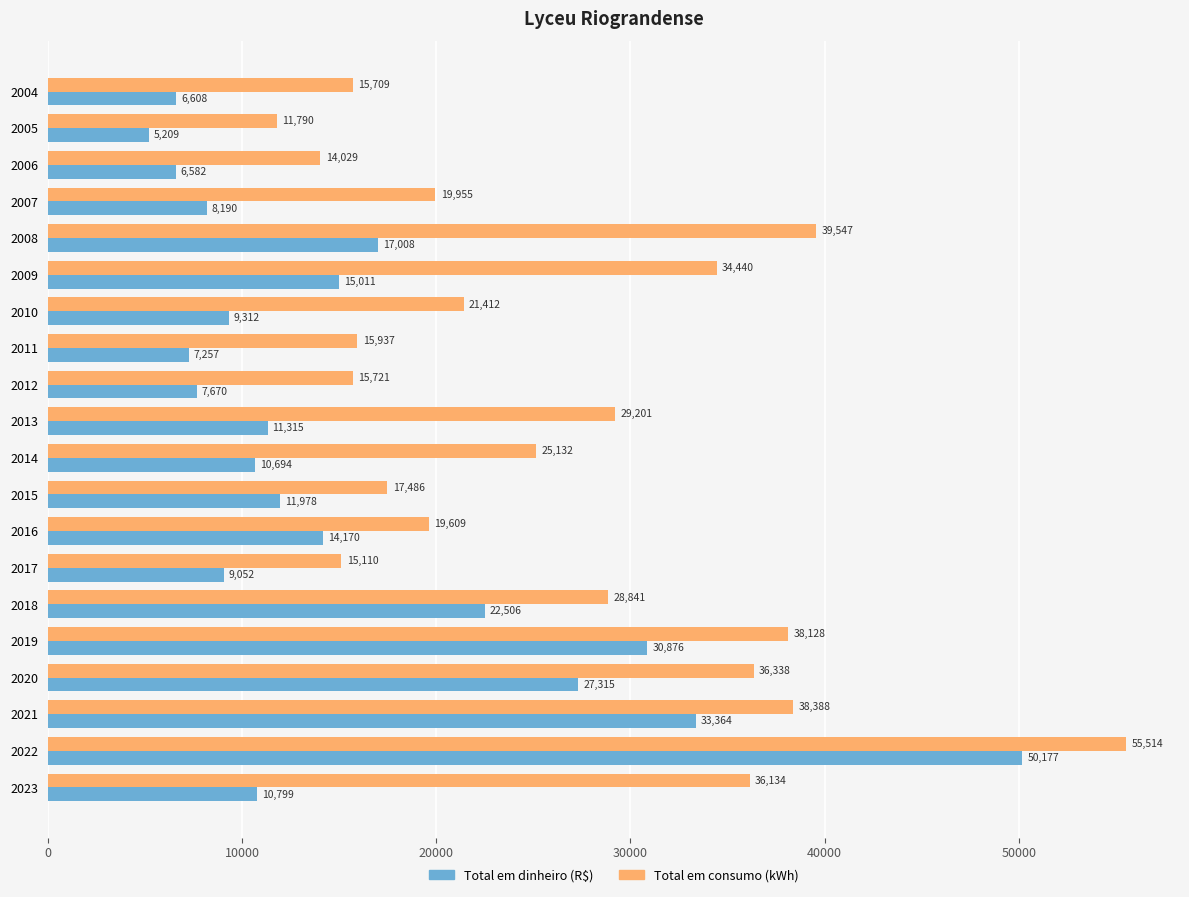

Which series has the widest spread of values?

Total em dinheiro (R$)